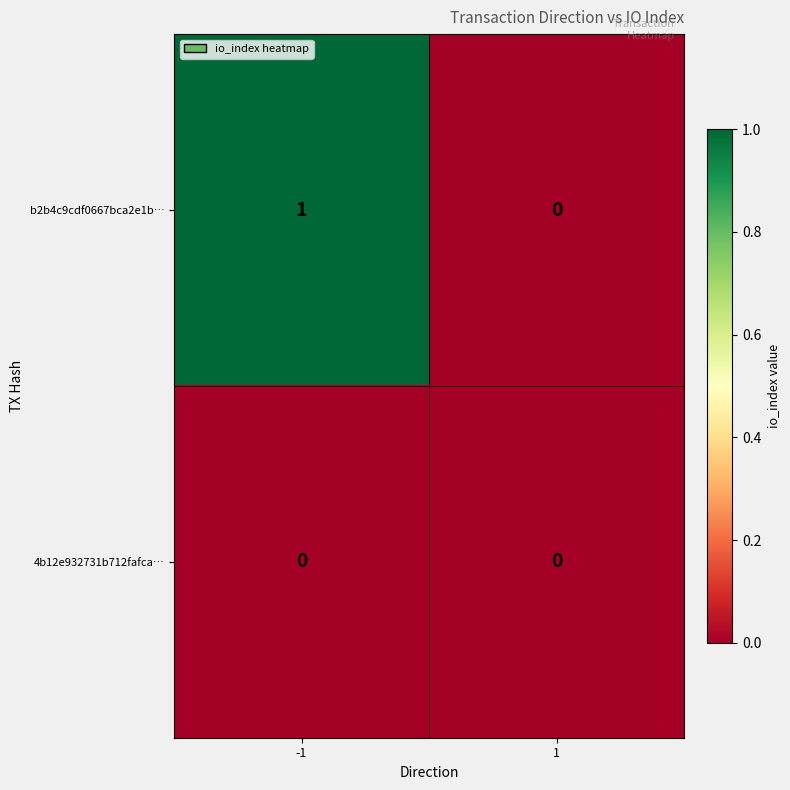

Which series has the widest spread of values?

b2b4c9cdf0667bca2e1b…